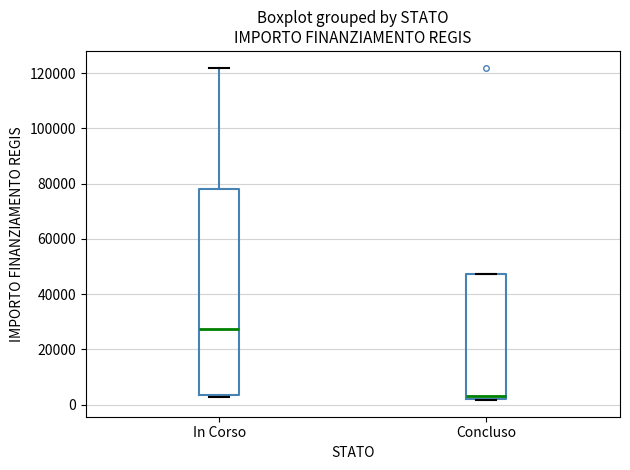

Where is the upper edge of the box for Concluso on the y-axis? The values are not printed on the chart, so give them approximately, as read against the axis.

48000